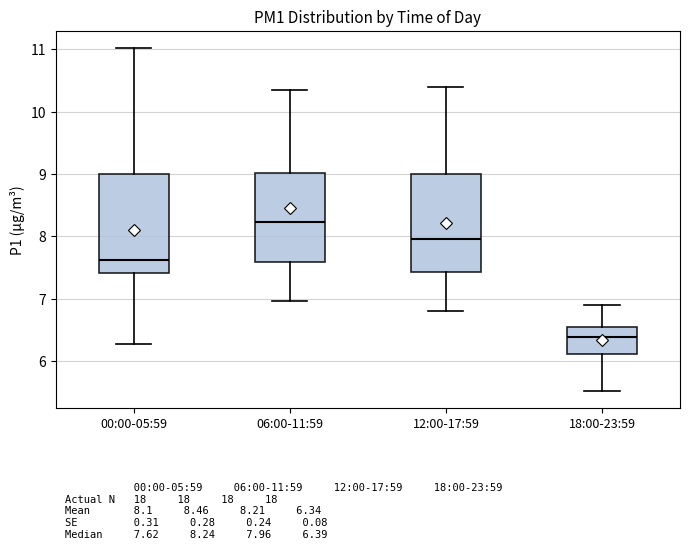

Which box's median line is the highest?

06:00-11:59